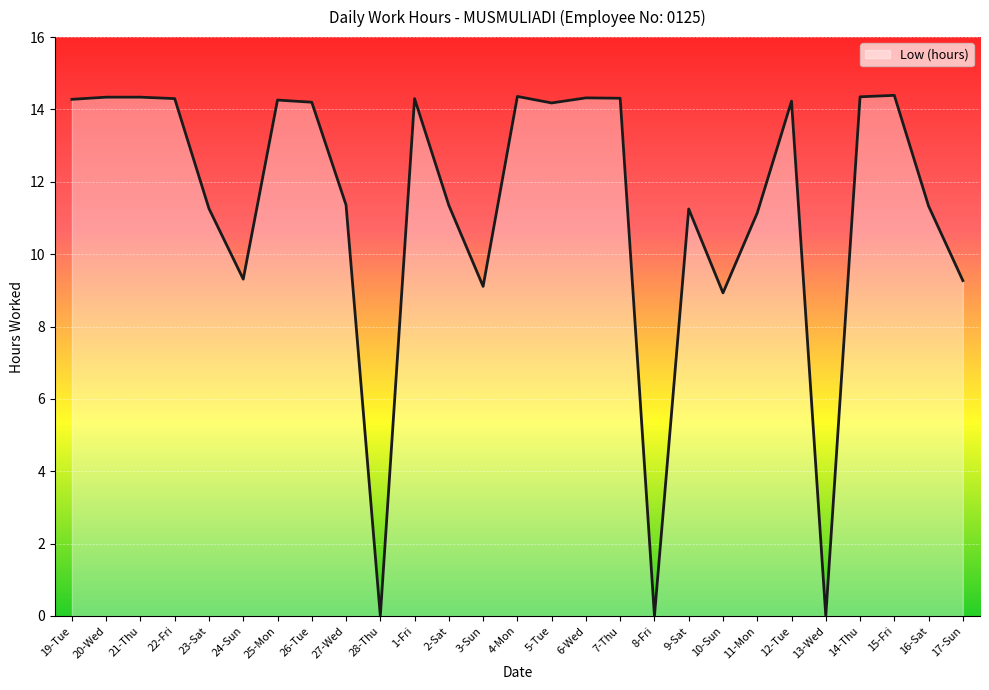

List the labels in order of value, smallest first.

28-Thu, 8-Fri, 13-Wed, 10-Sun, 3-Sun, 17-Sun, 24-Sun, 11-Mon, 9-Sat, 23-Sat, 16-Sat, 2-Sat, 27-Wed, 5-Tue, 26-Tue, 12-Tue, 25-Mon, 19-Tue, 22-Fri, 1-Fri, 7-Thu, 6-Wed, 20-Wed, 21-Thu, 14-Thu, 4-Mon, 15-Fri